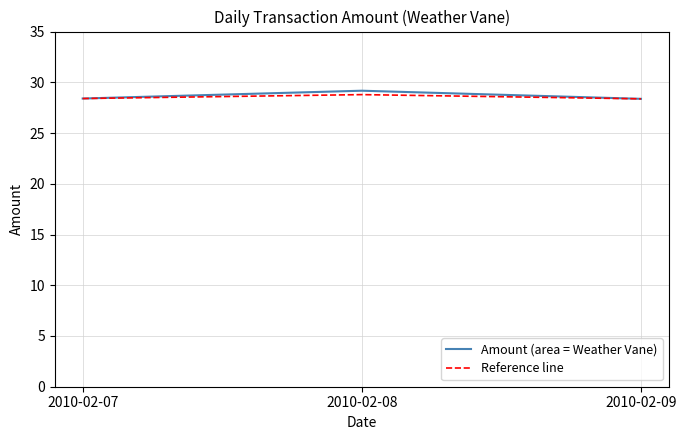

True or false: Reference line has a value of 28.4 at 2010-02-09.

True